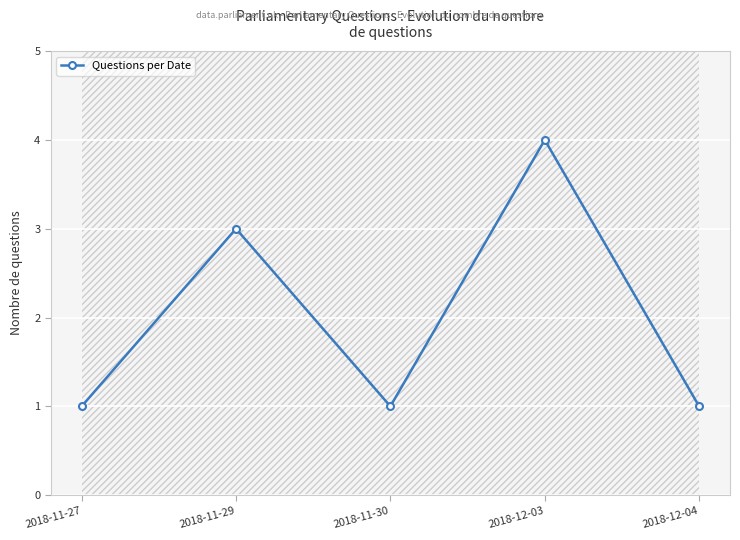

Reading left to right, list all the values displayed in this chart.

1	3	1	4	1